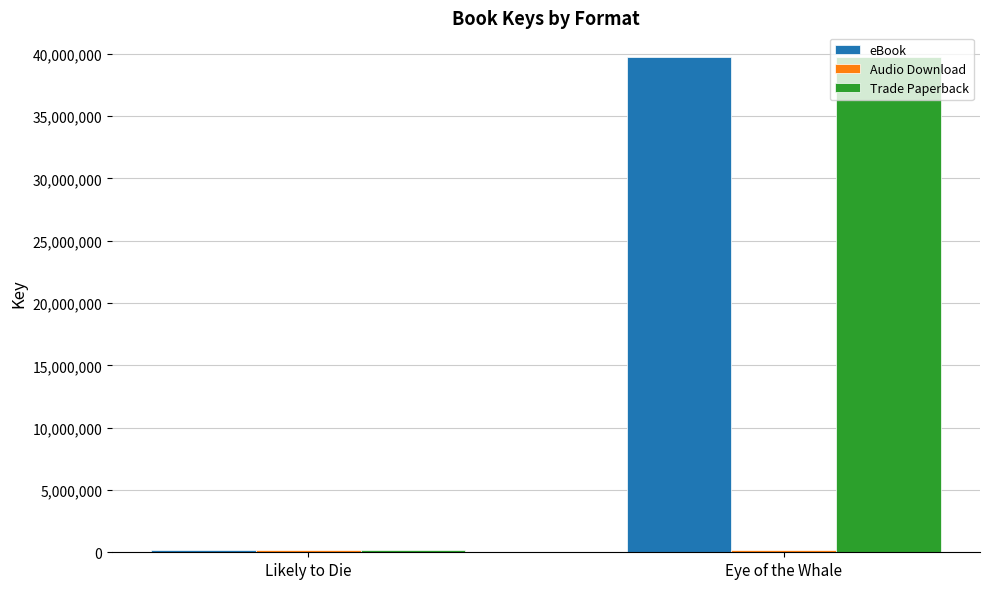

Rank the categories by eBook value from highest to lowest.

Eye of the Whale, Likely to Die